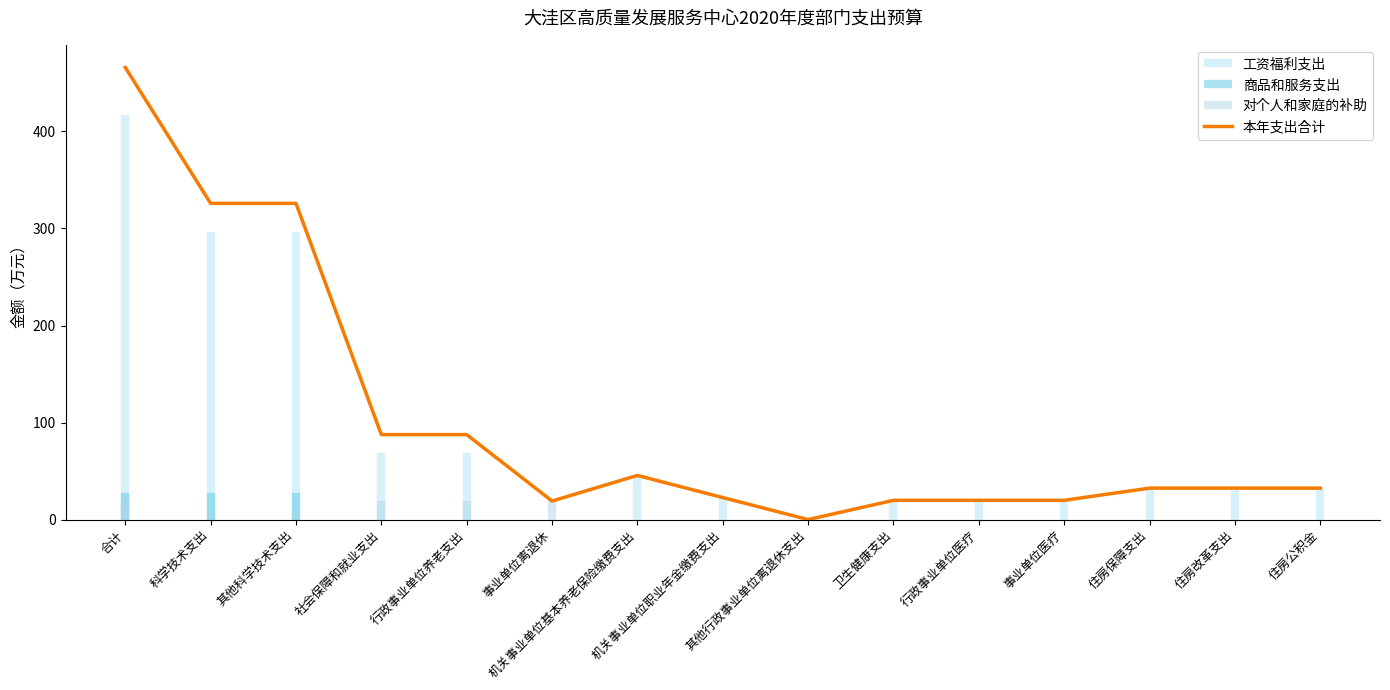

What is the sum of all values?

1537.6